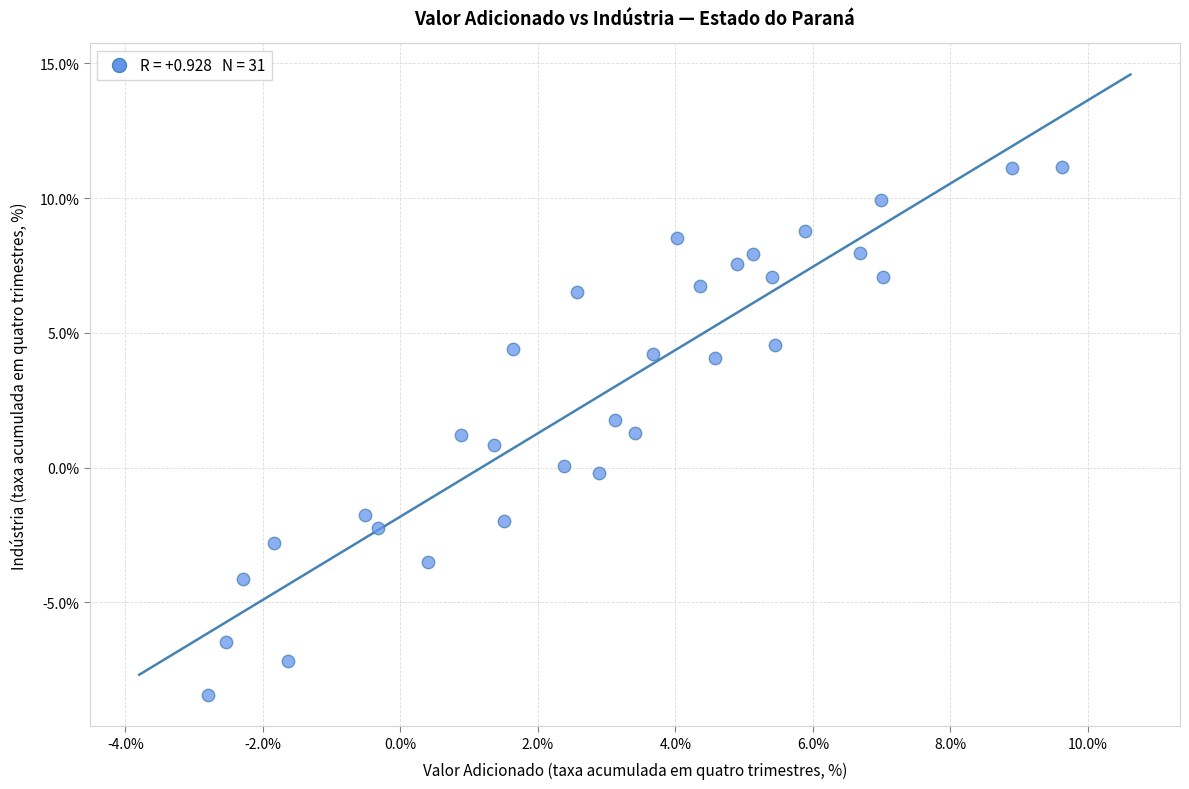

What is the range of X values (max minus min)?

12.4